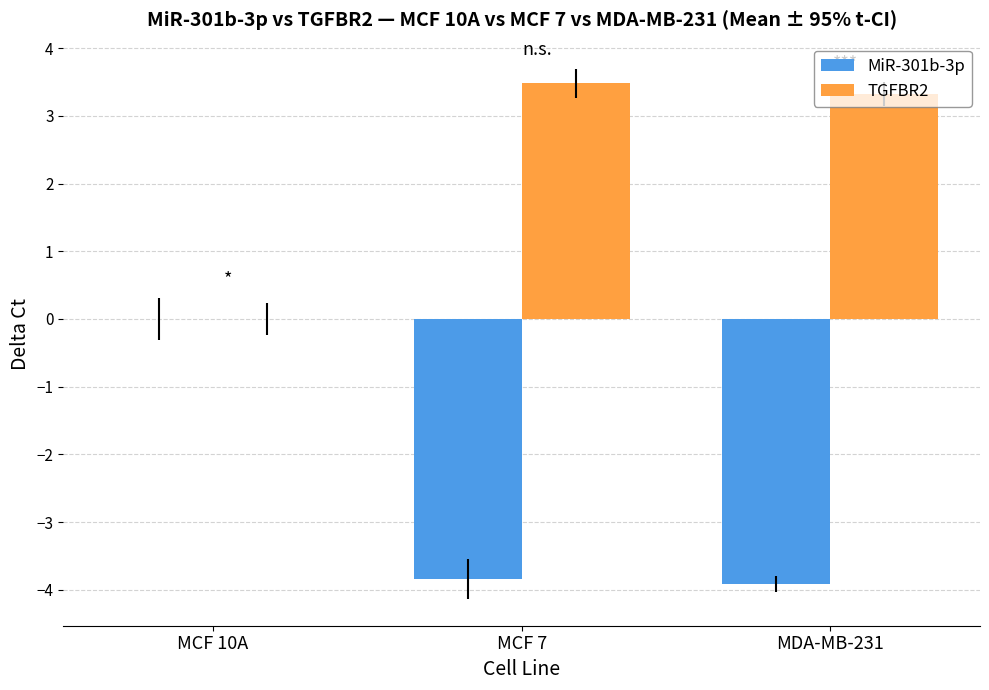

What is the greatest value displayed?

3.5